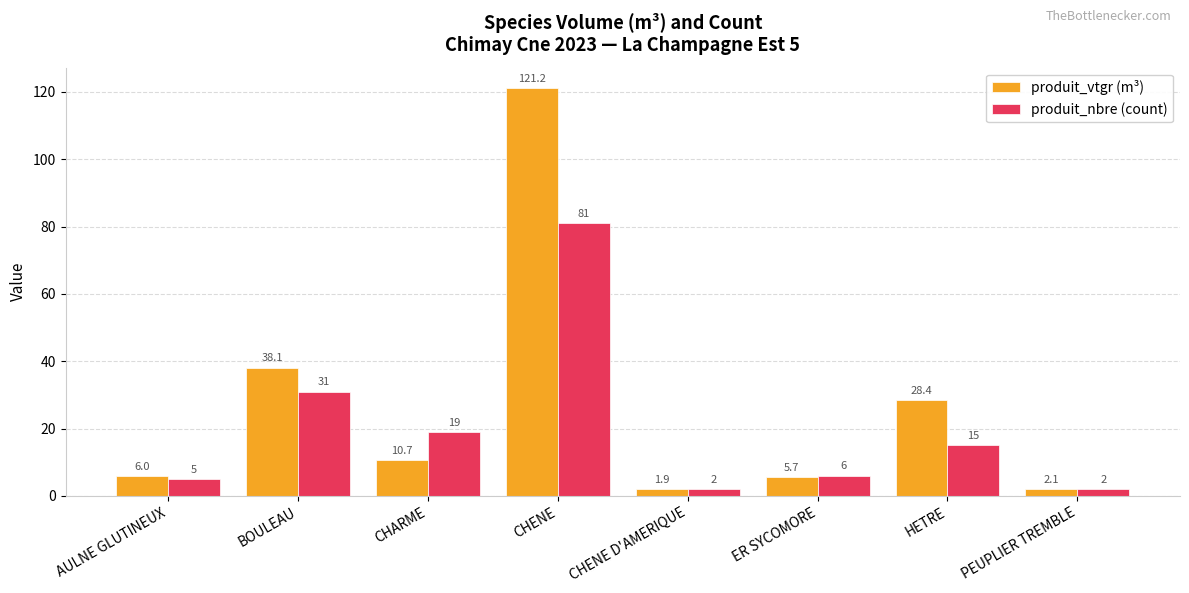

Rank the series by their maximum value, from highest to lowest.

produit_vtgr (m³), produit_nbre (count)